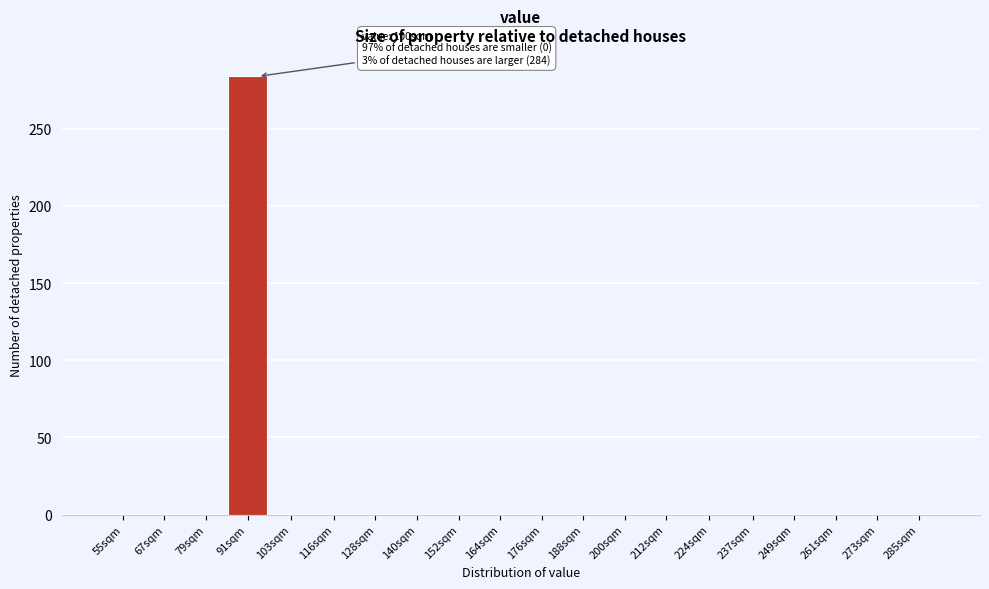

Reading right to left, transcribe all the data shown in this chart.

285sqm=0	273sqm=0	261sqm=0	249sqm=0	237sqm=0	224sqm=0	212sqm=0	200sqm=0	188sqm=0	176sqm=0	164sqm=0	152sqm=0	140sqm=0	128sqm=0	116sqm=0	103sqm=0	91sqm=284	79sqm=0	67sqm=0	55sqm=0